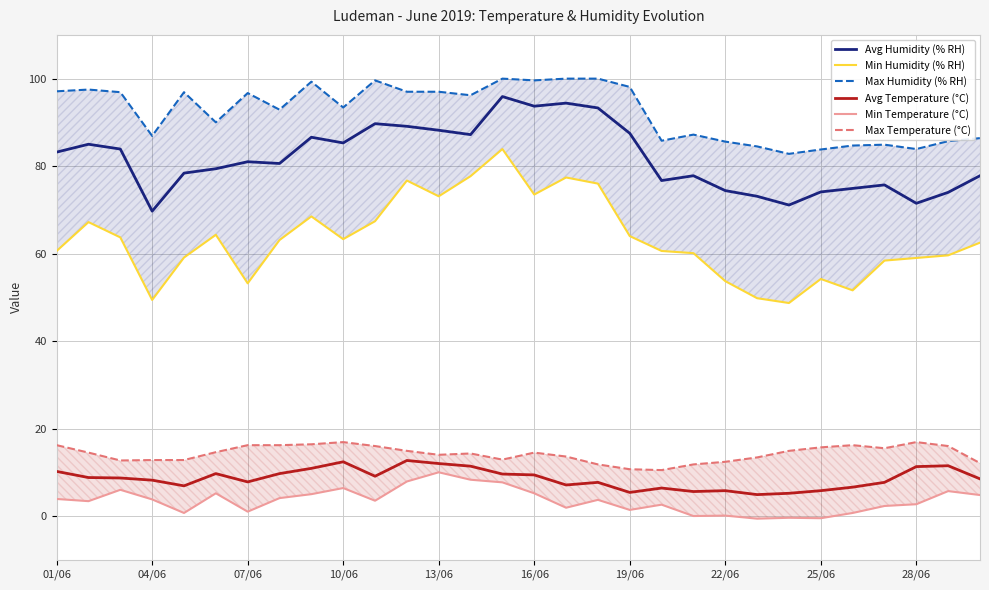

What is the highest value of the Avg Humidity (% RH) series?

95.9